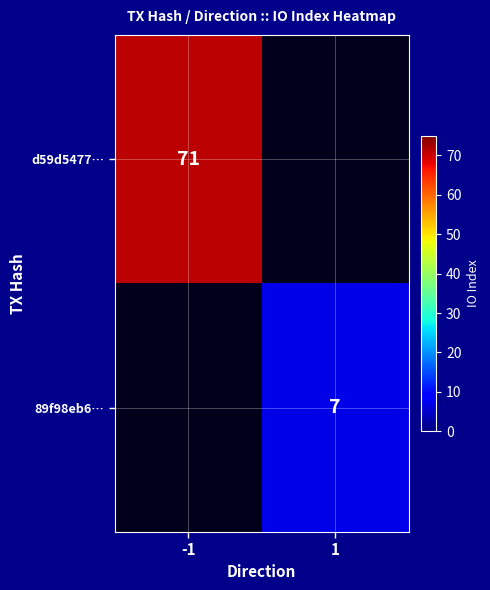

What is the greatest value displayed?

71.0